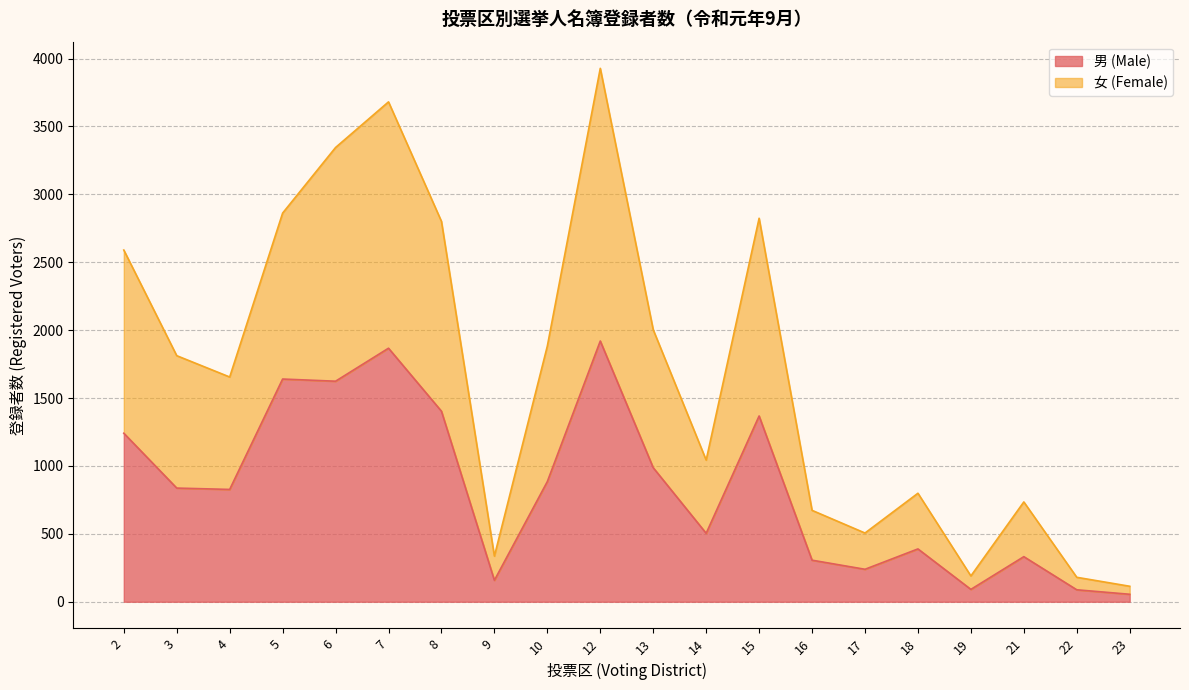

What is the total value across all series at 16?

673